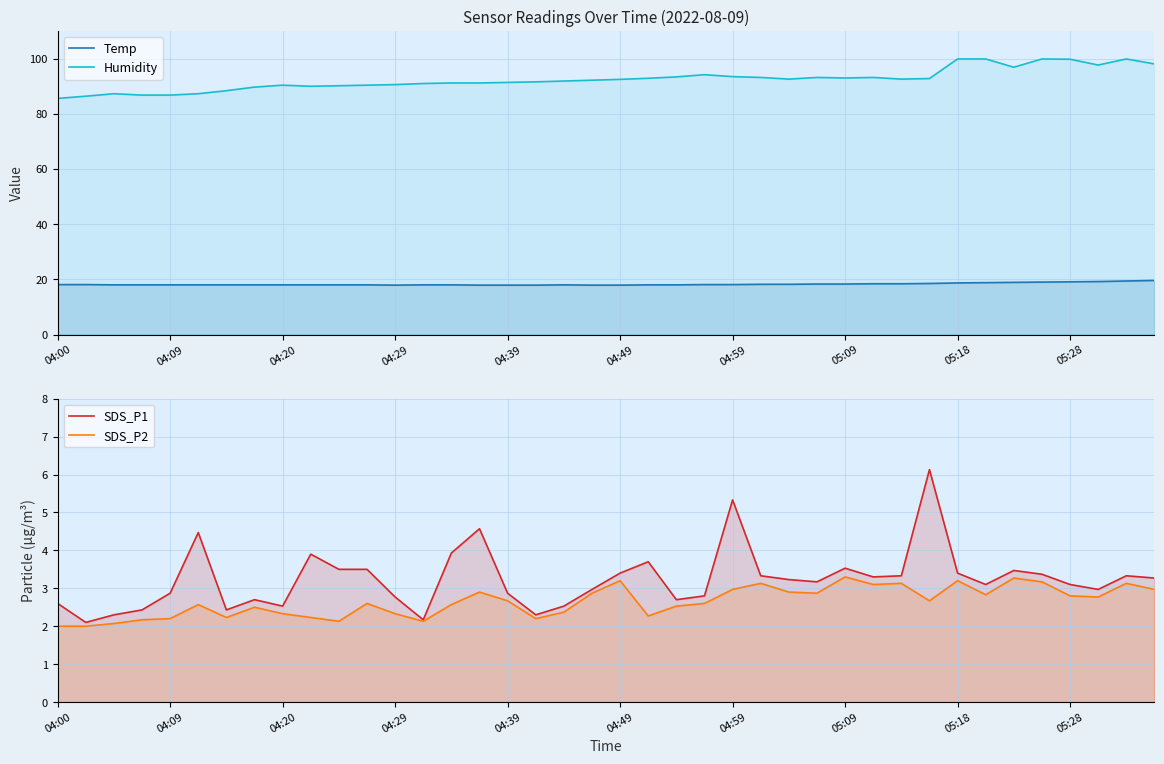

How many lines are shown in the chart?

4